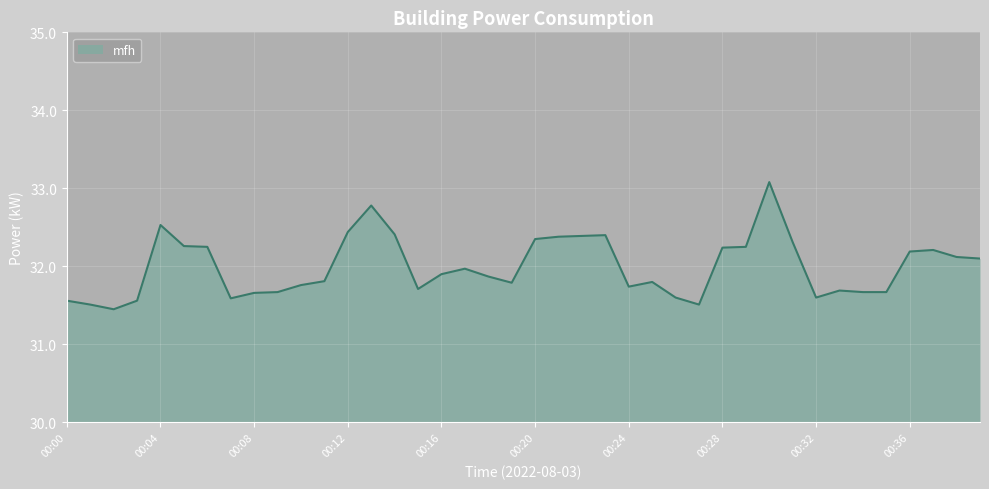

What is the difference between the maximum and minimum values?

1.6